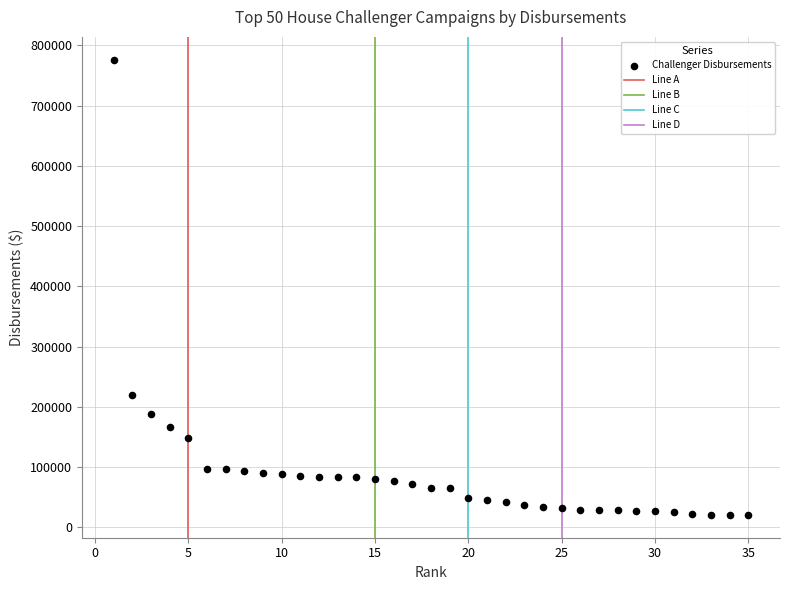

What Y value in the scatter plot is closest to 398528?

219338.4